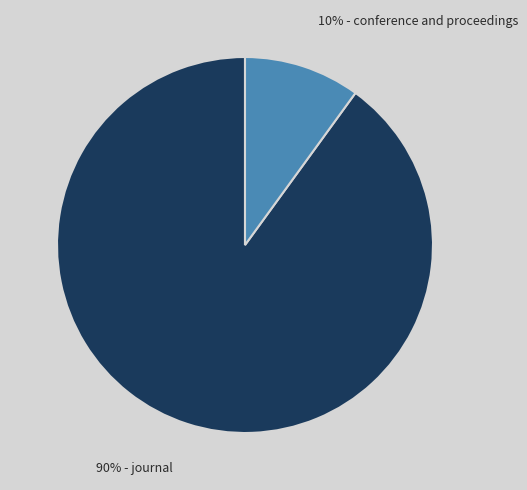

Does any single category account for the majority?

Yes